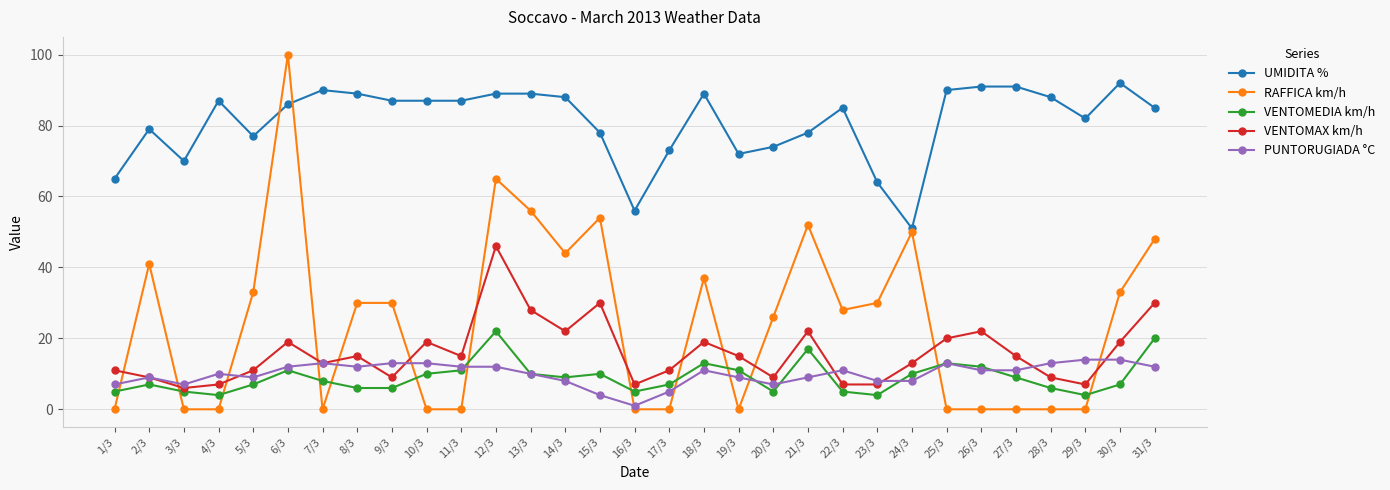

What is the value of the UMIDITA % point at the 2nd from the left?

79